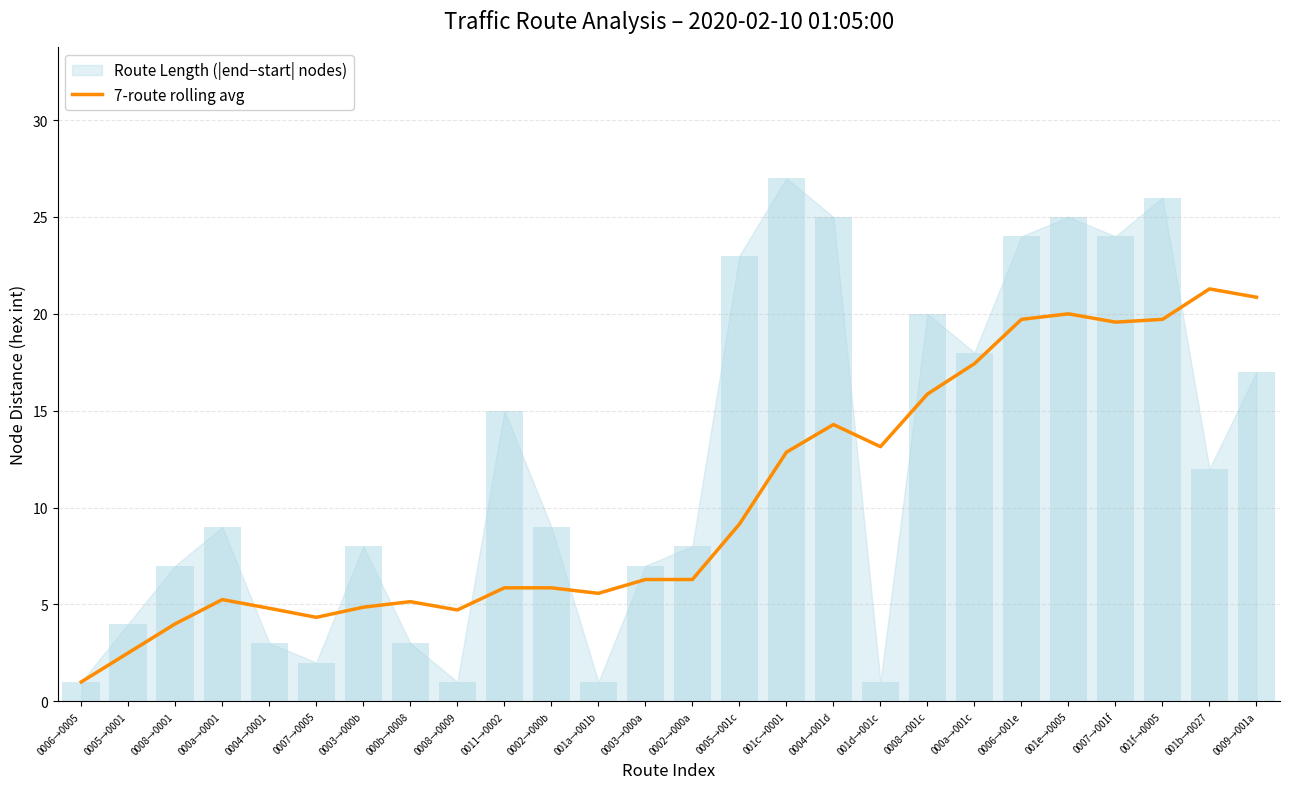

Is it true that the value at 0002→000a is 6.3?

True